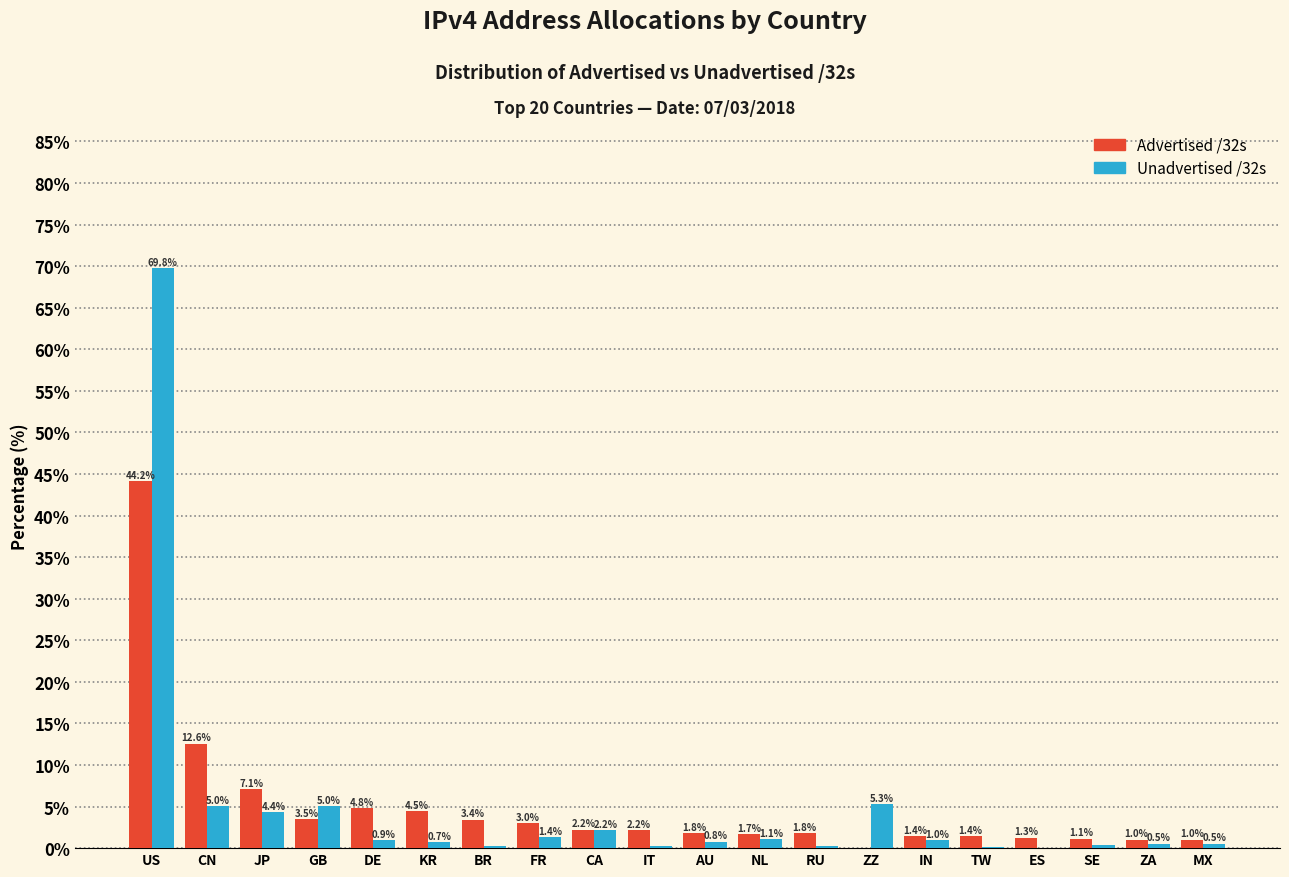

What is the sum of the Advertised /32s values at DE and BR?

8.2